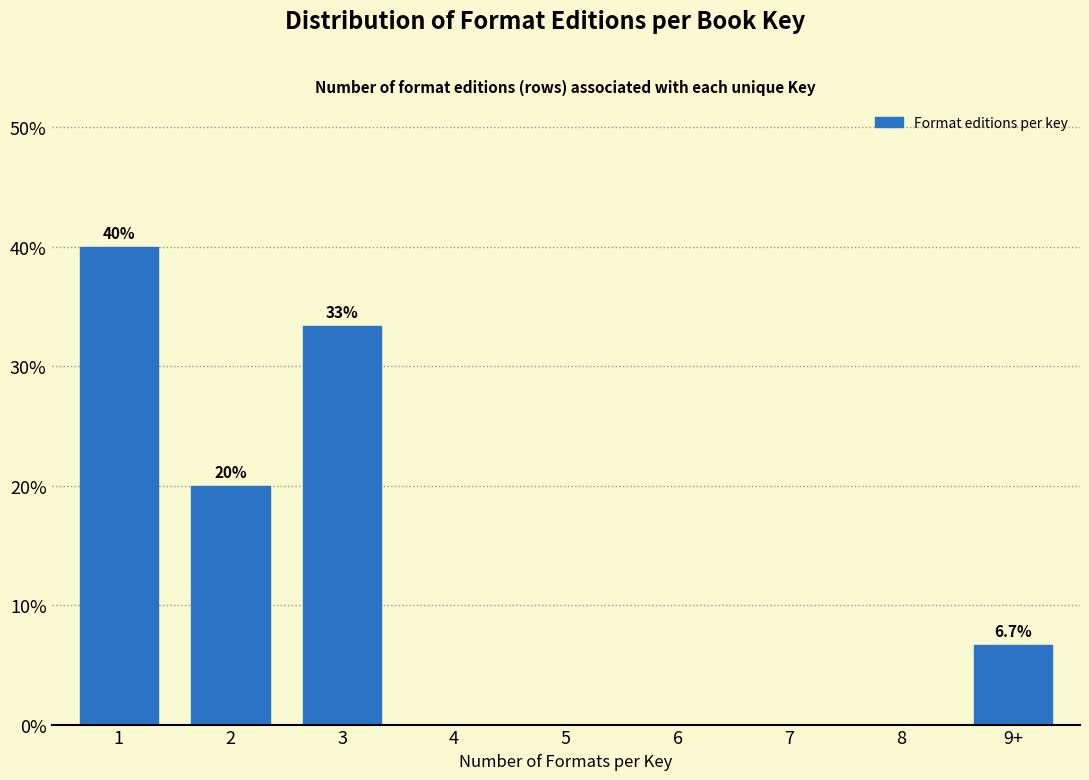

Reading left to right, what are all the values shown in this chart?

1=40.0	2=20.0	3=33.3	4=0.0	5=0.0	6=0.0	7=0.0	8=0.0	9+=6.7